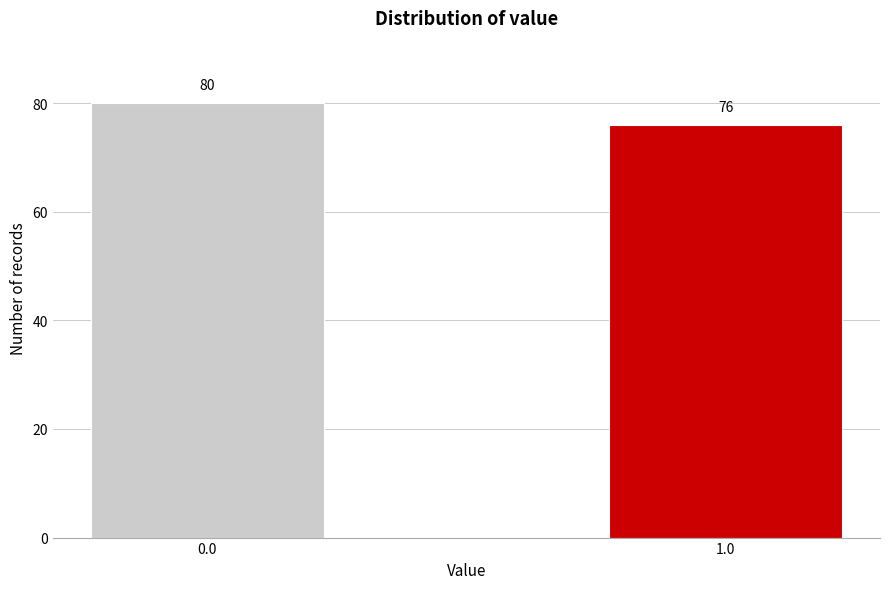

Reading left to right, transcribe all the data shown in this chart.

80	76